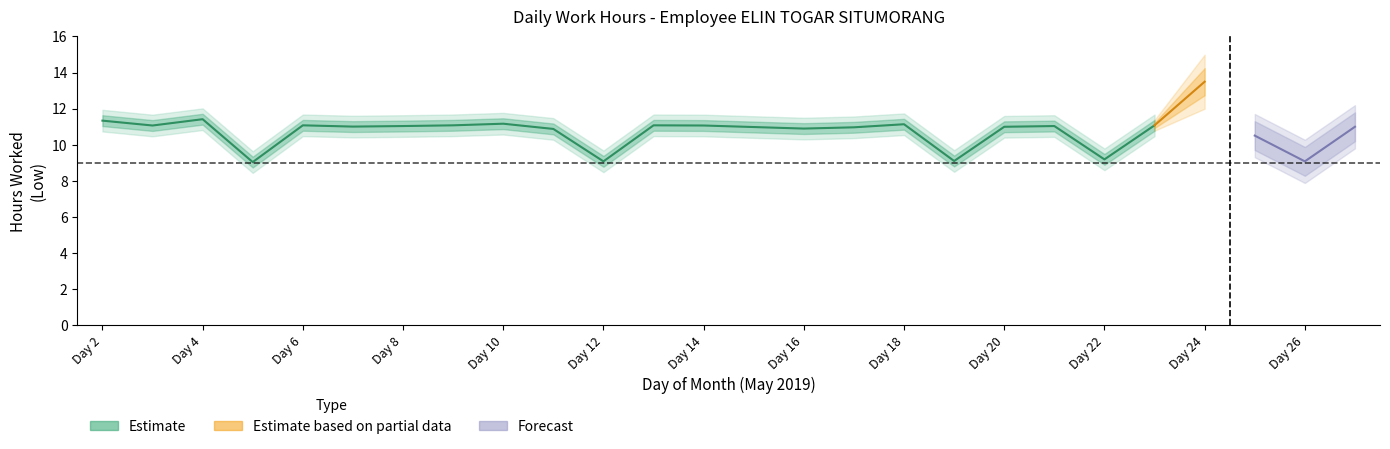

How many points are lower than both their immediate neighbors (excluding endpoints)?

8